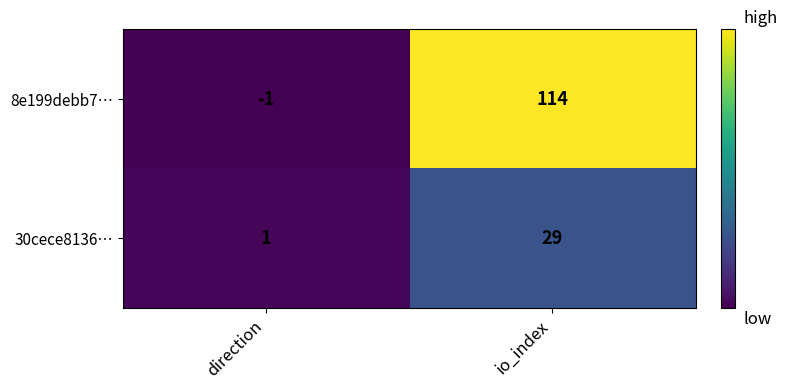

True or false: 30cece8136… has a value of 18 at io_index.

False